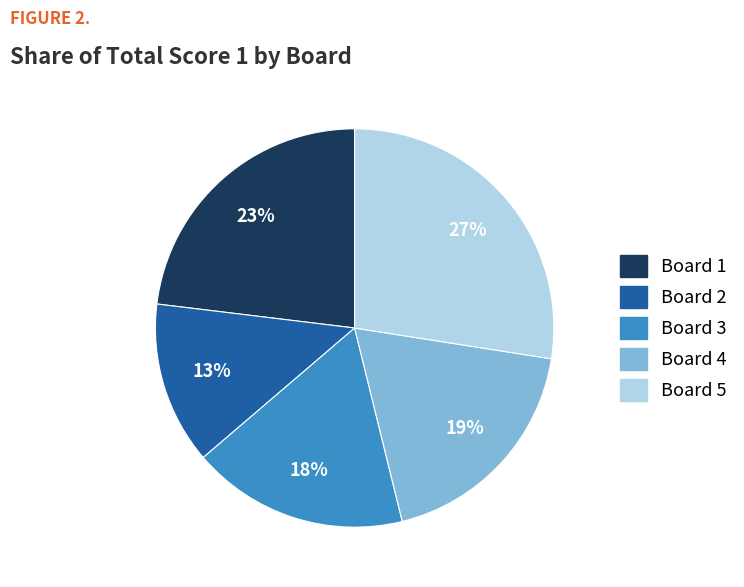

Is there a majority slice in this chart?

No